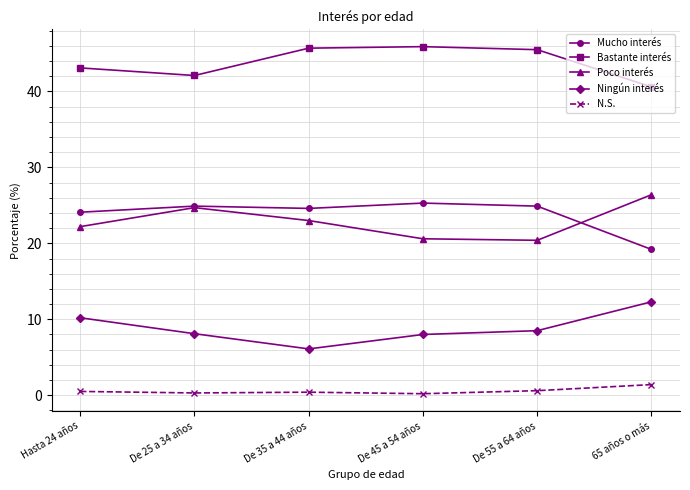

What is the sum of all N.S. values?

3.4